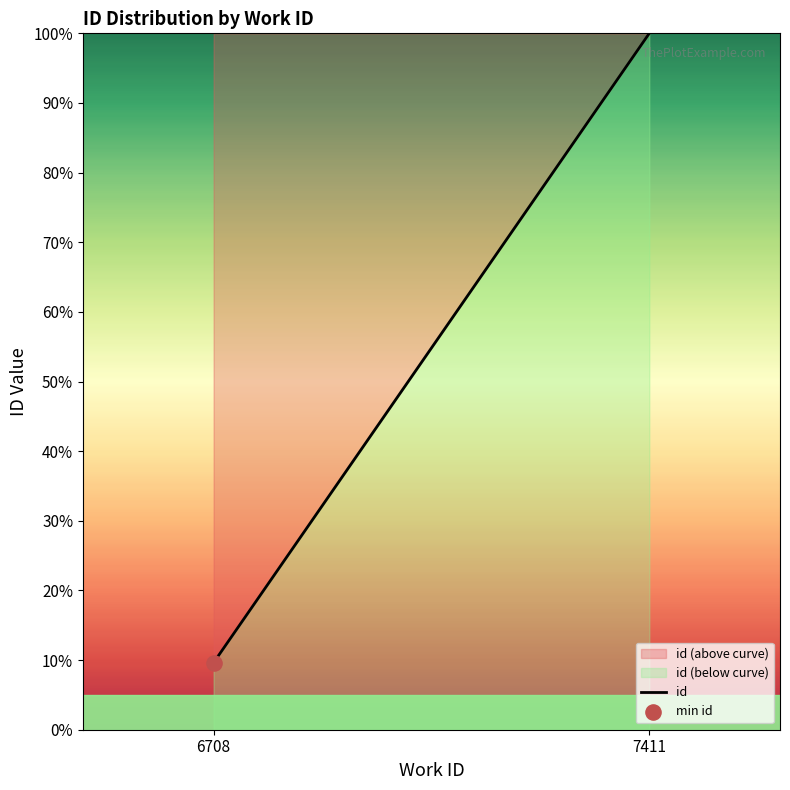

What is the ratio of the value at 6708 to the value at 7411?

0.1